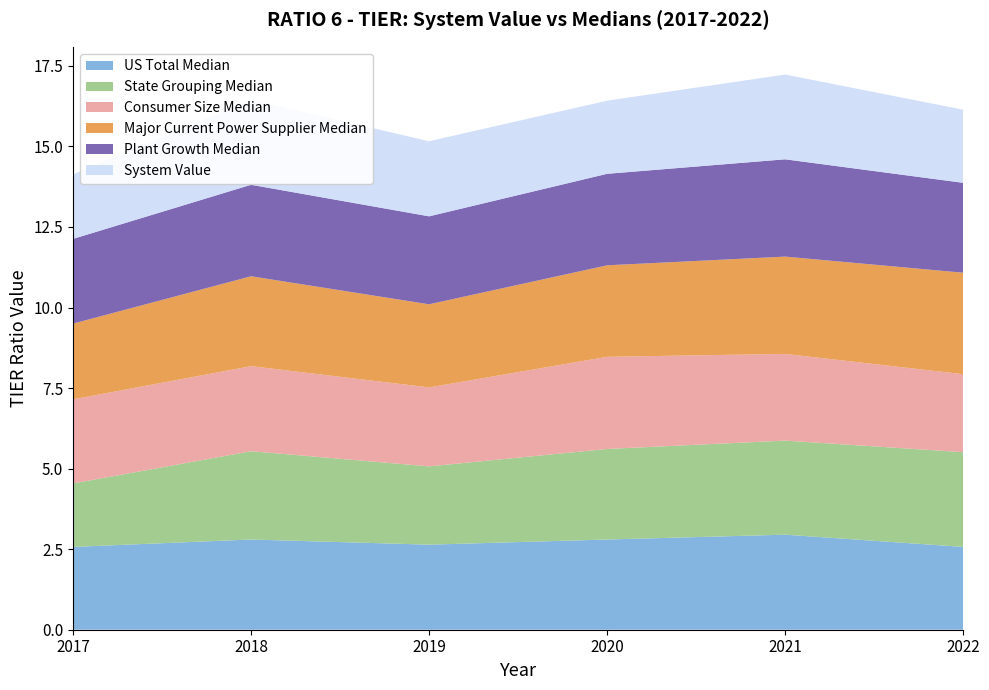

Reading right to left, list all the values displayed in this chart.

US Total Median: 2022=2.6	2021=3.0	2020=2.8	2019=2.6	2018=2.8	2017=2.6
State Grouping Median: 2022=2.9	2021=2.9	2020=2.8	2019=2.4	2018=2.7	2017=2.0
Consumer Size Median: 2022=2.4	2021=2.7	2020=2.9	2019=2.5	2018=2.6	2017=2.6
Major Current Power Supplier Median: 2022=3.1	2021=3.0	2020=2.8	2019=2.6	2018=2.8	2017=2.4
Plant Growth Median: 2022=2.8	2021=3.0	2020=2.8	2019=2.7	2018=2.8	2017=2.6
System Value: 2022=2.3	2021=2.6	2020=2.3	2019=2.3	2018=2.6	2017=2.0